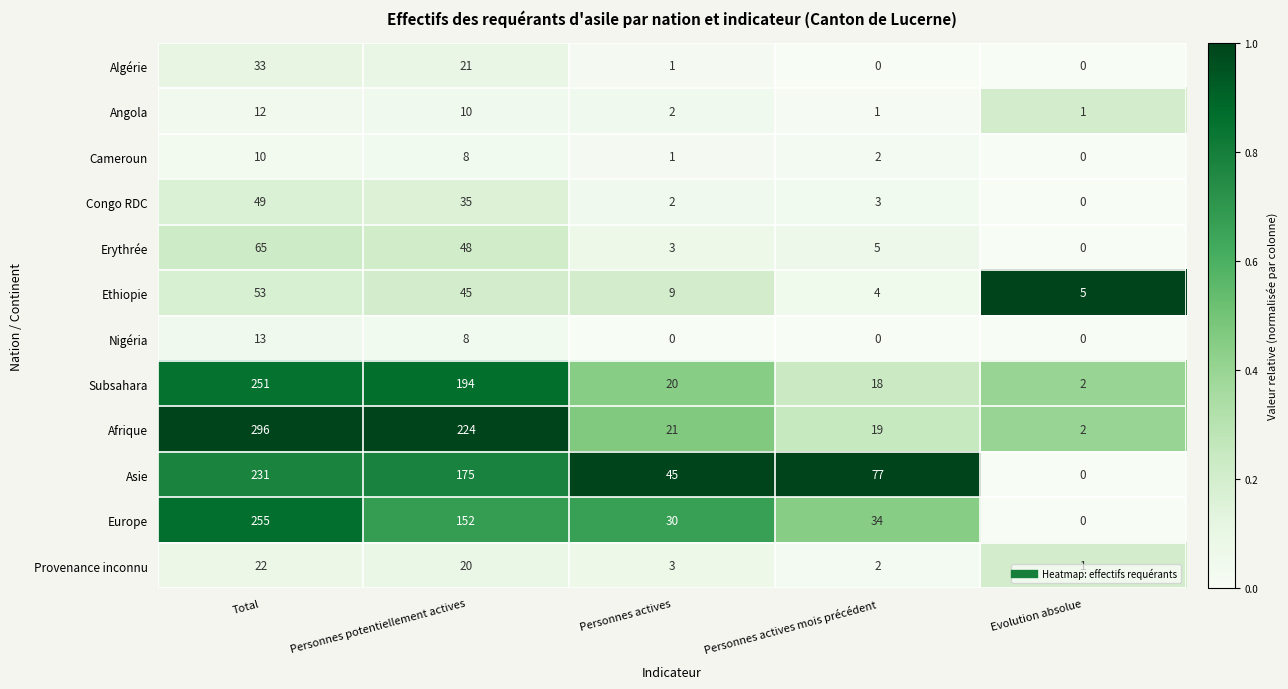

What is the average value of the Afrique series?

112